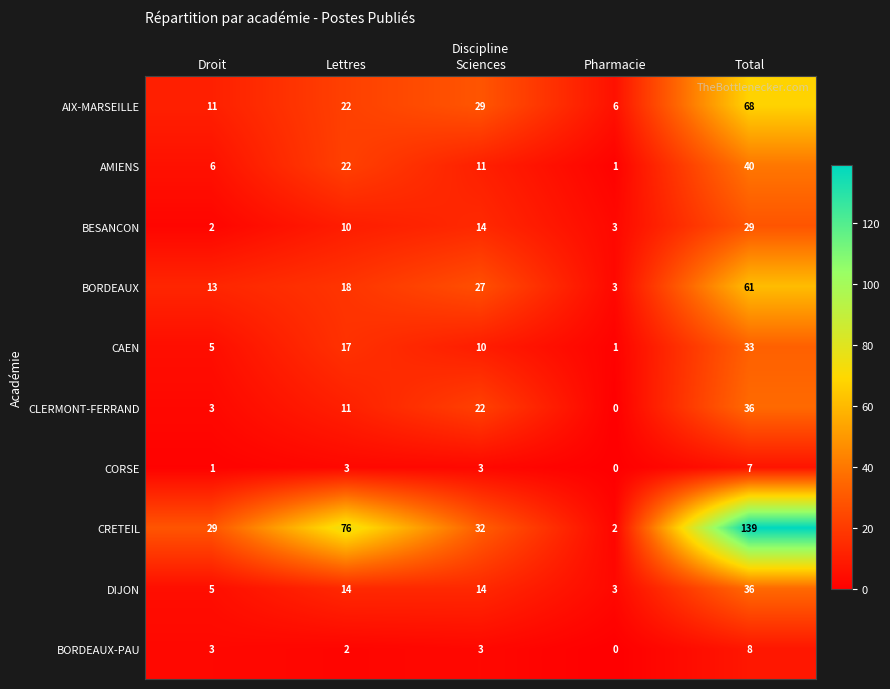

What is the difference between the AIX-MARSEILLE values at Total and Lettres?

46